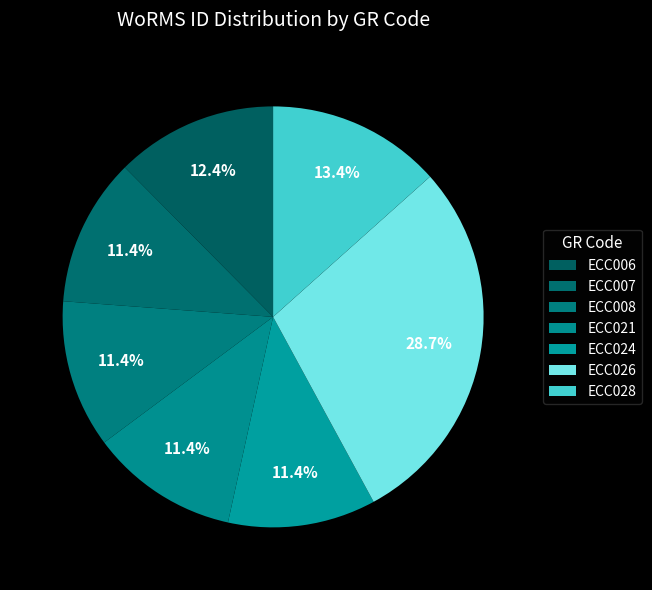

Is the sum of ECC006 and ECC008 greater than half?

No